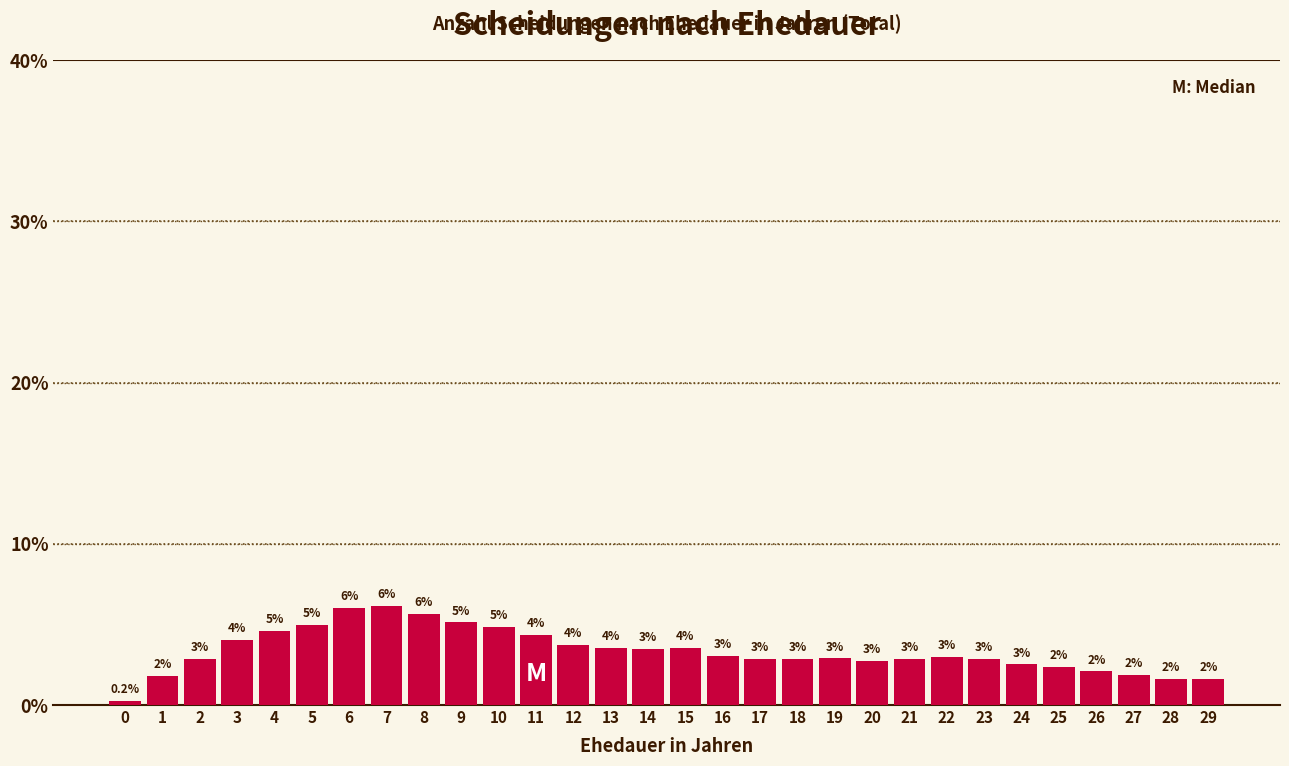

Which label corresponds to the largest value in the chart?

7